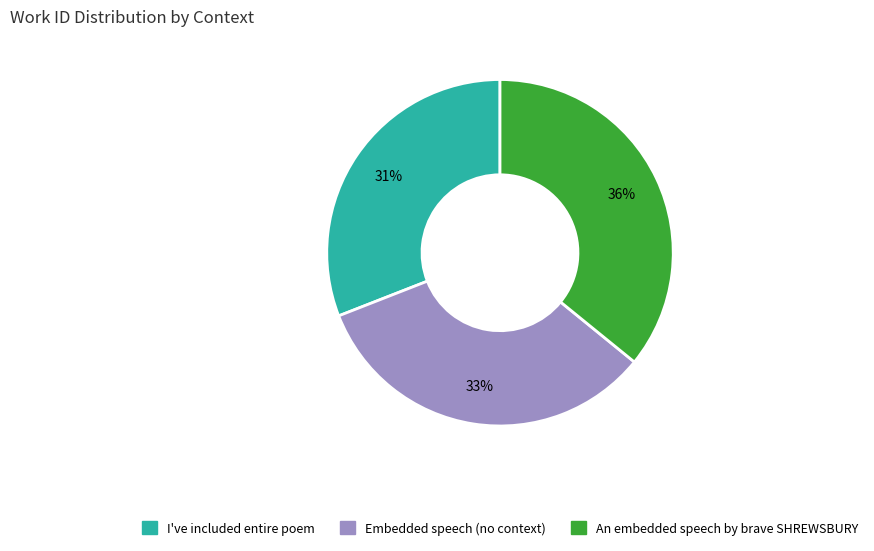

What percentage is the I've included entire poem slice, to the nearest percent?

31%